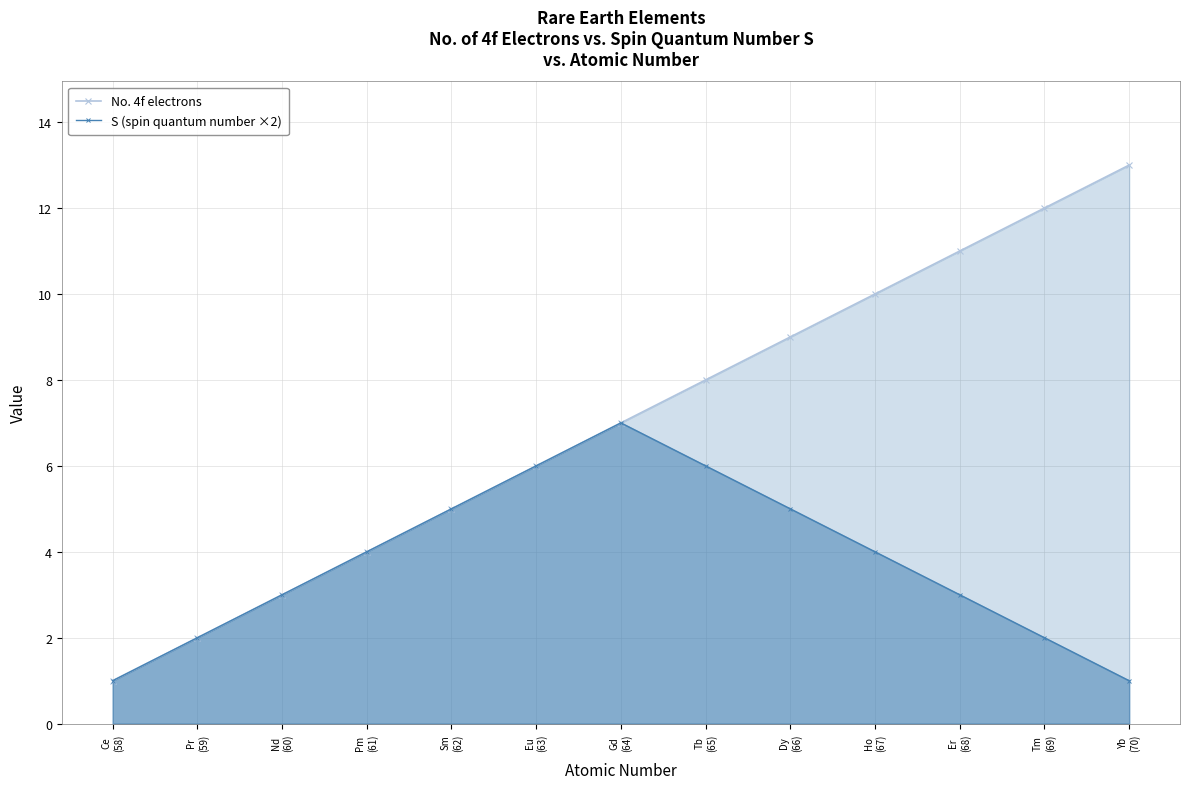

True or false: No. 4f electrons and S (spin quantum number ×2) intersect in this chart.

False